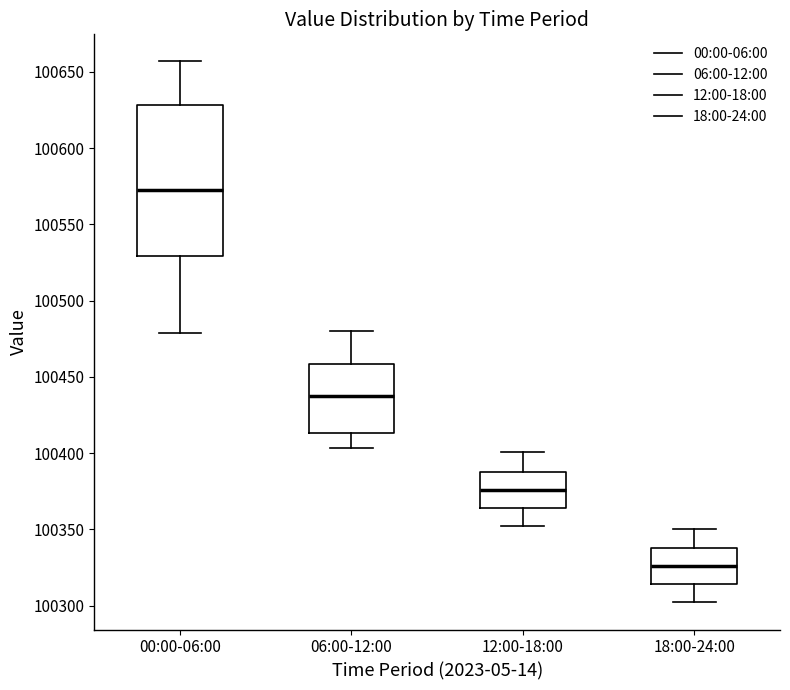

Reading left to right, transcribe this box plot: for each box, give where its median line is, the range the box spans, and where its two whiskers end, as read against the y-axis. The values are not printed on the chart, so give them approximately, as read against the axis.

00:00-06:00: median 100570, box 100530 to 100630, whiskers 100480 to 100655
06:00-12:00: median 100440, box 100415 to 100460, whiskers 100405 to 100480
12:00-18:00: median 100375, box 100365 to 100390, whiskers 100350 to 100400
18:00-24:00: median 100325, box 100315 to 100340, whiskers 100300 to 100350